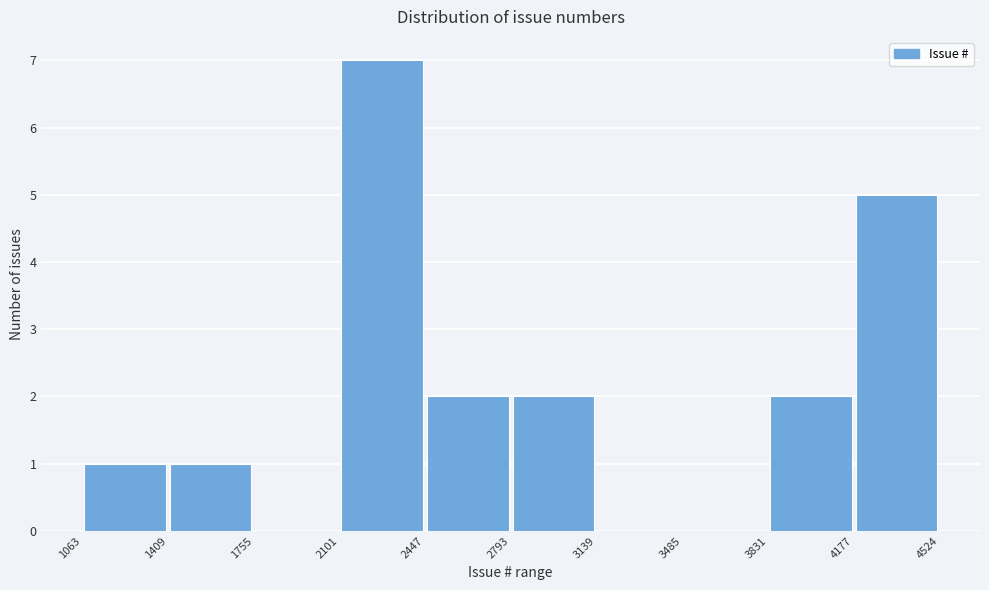

Reading left to right, list every bar in this chart as the range it spans on the x-axis followed by its height. The values are not printed on the chart, so give them approximately, as read against the axis.

1063 to 1409: 1
1409 to 1755: 1
1755 to 2101: 0
2101 to 2447: 7
2447 to 2793: 2
2793 to 3139: 2
3139 to 3485: 0
3485 to 3831: 0
3831 to 4177: 2
4177 to 4524: 5